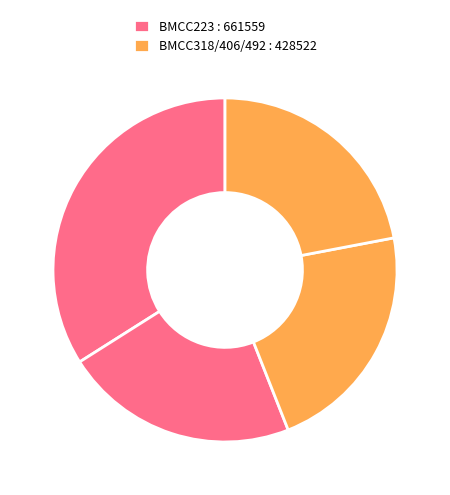

To the nearest percent, what is the difference between the largest and smallest slice percentages?

12%